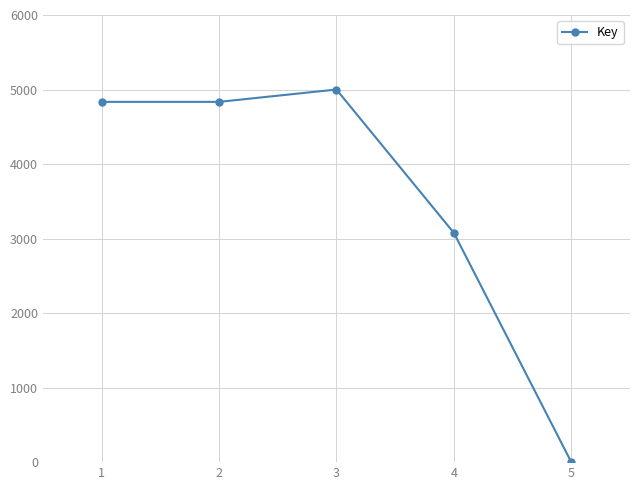

Where is the first local maximum?

3